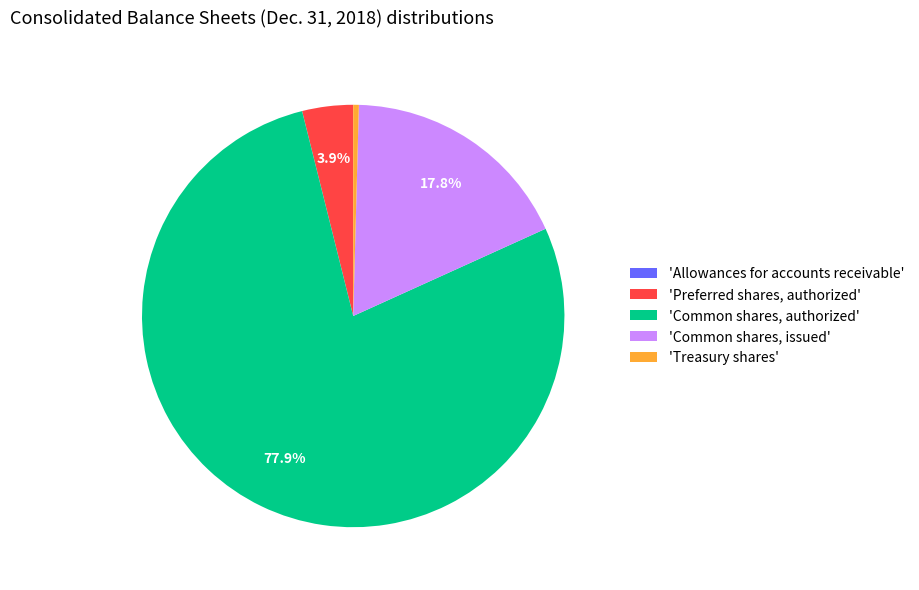

To the nearest percent, what is the difference between the largest and smallest slice percentages?

78%